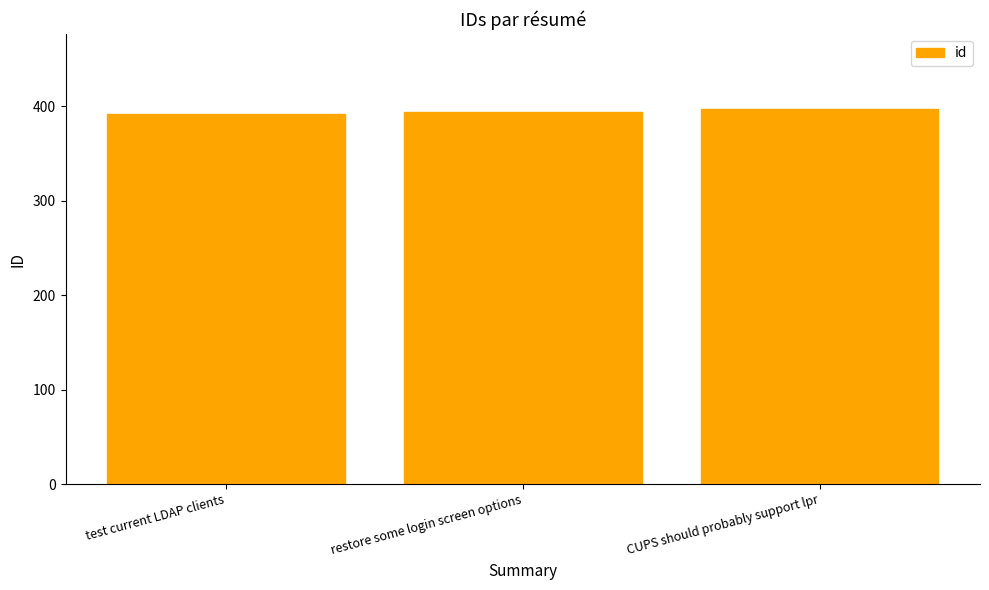

Reading right to left, list all the values displayed in this chart.

CUPS should probably support lpr=397	restore some login screen options=394	test current LDAP clients=392